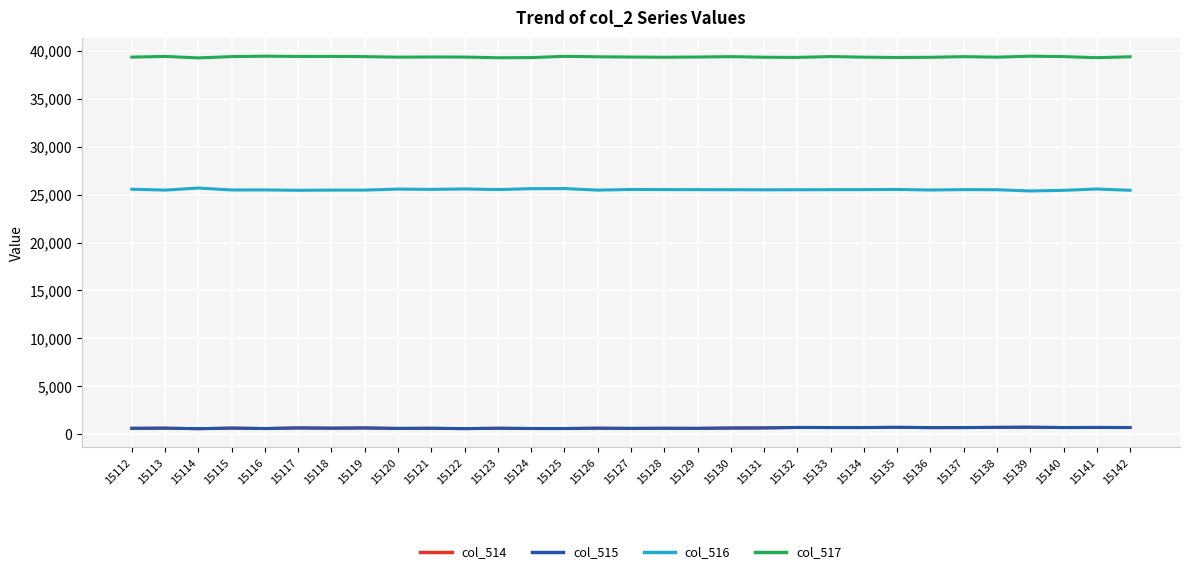

What is the greatest value displayed?

39447